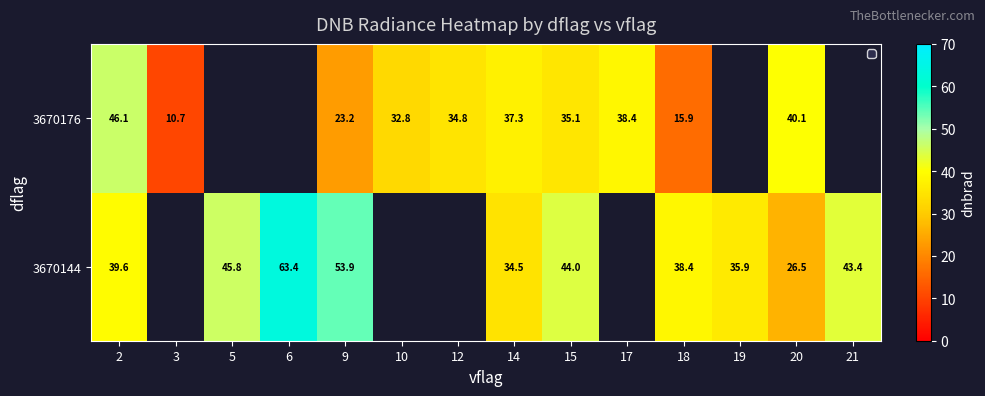

List the series in order of their overall mean, lowest first.

3670144, 3670176